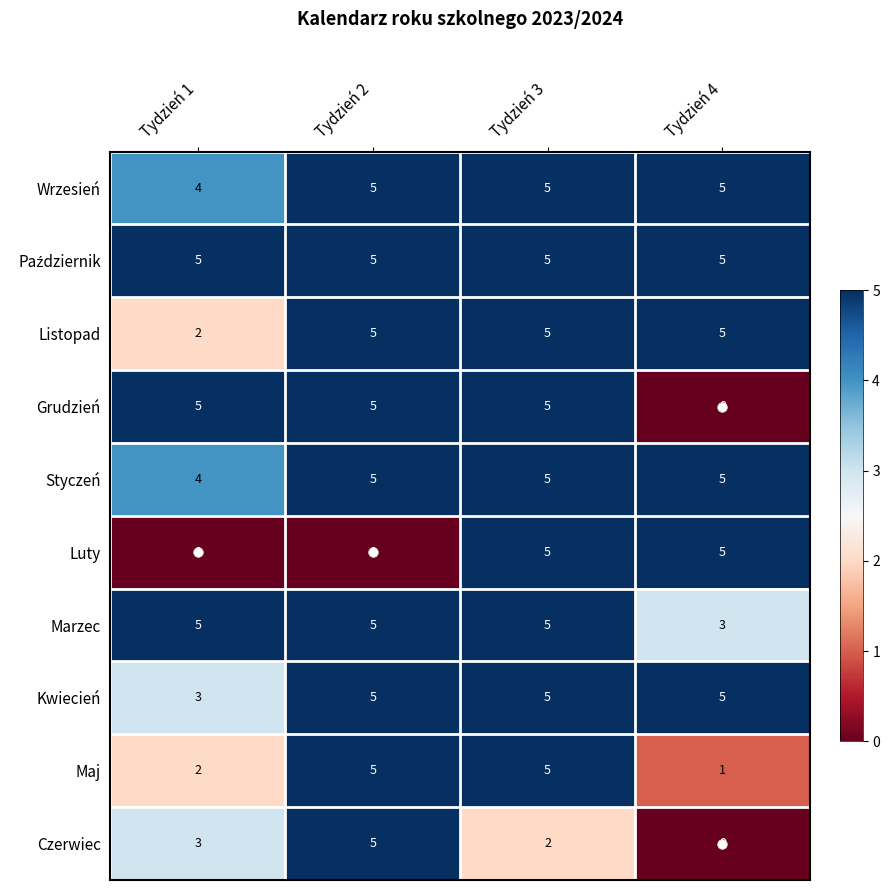

Between Tydzień 2 and Tydzień 3, which series saw the biggest shift?

Luty